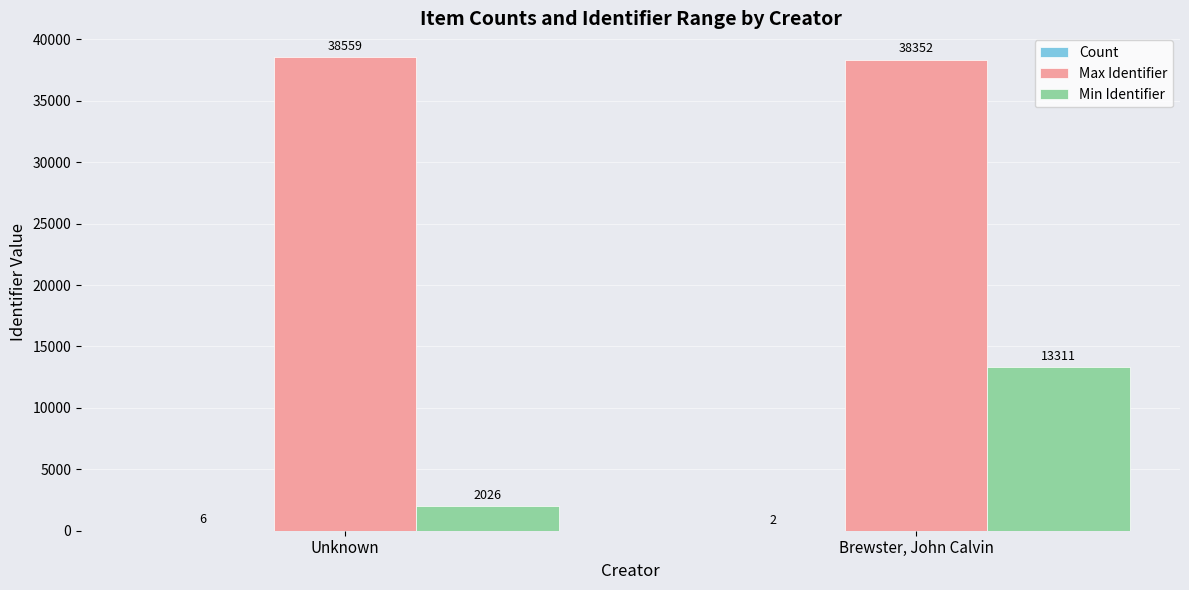

What is the maximum value for Max Identifier?

38559